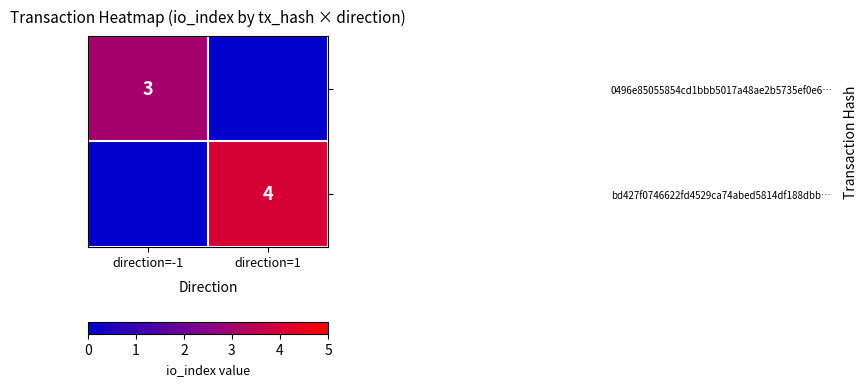

The value of 0496e85055854cd1bbb5017a48ae2b5735ef0e6… at direction=-1 is 3. True or false?

True